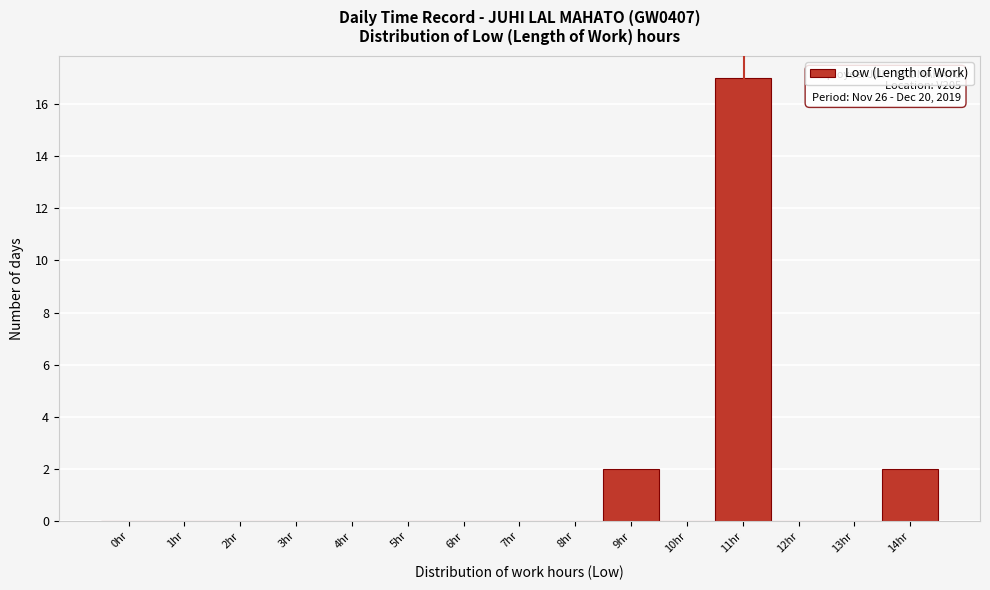

Reading left to right, transcribe all the data shown in this chart.

0hr=0	1hr=0	2hr=0	3hr=0	4hr=0	5hr=0	6hr=0	7hr=0	8hr=0	9hr=2	10hr=0	11hr=17	12hr=0	13hr=0	14hr=2